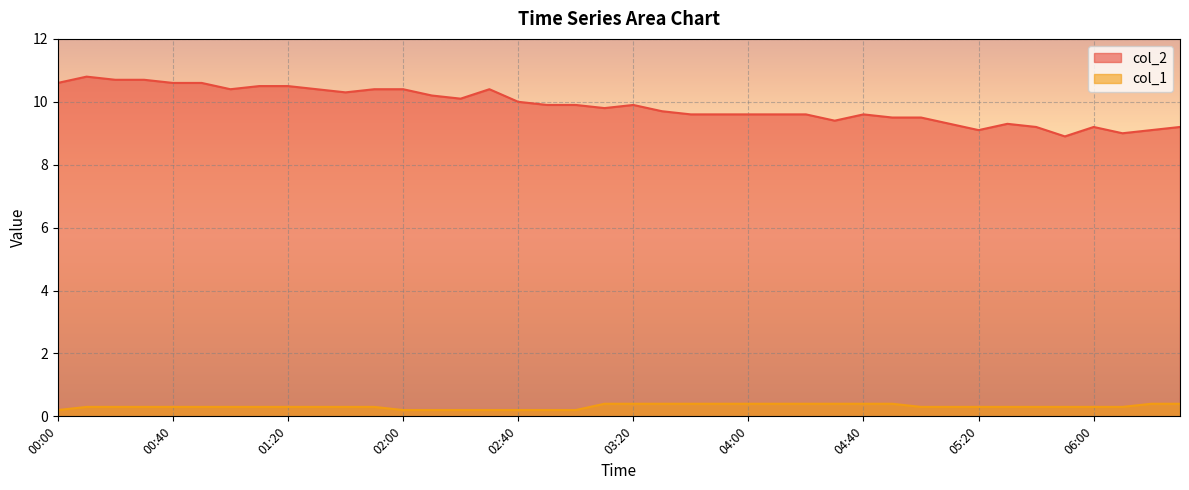

True or false: col_1 has more than 2 points higher than both neighbors.

False